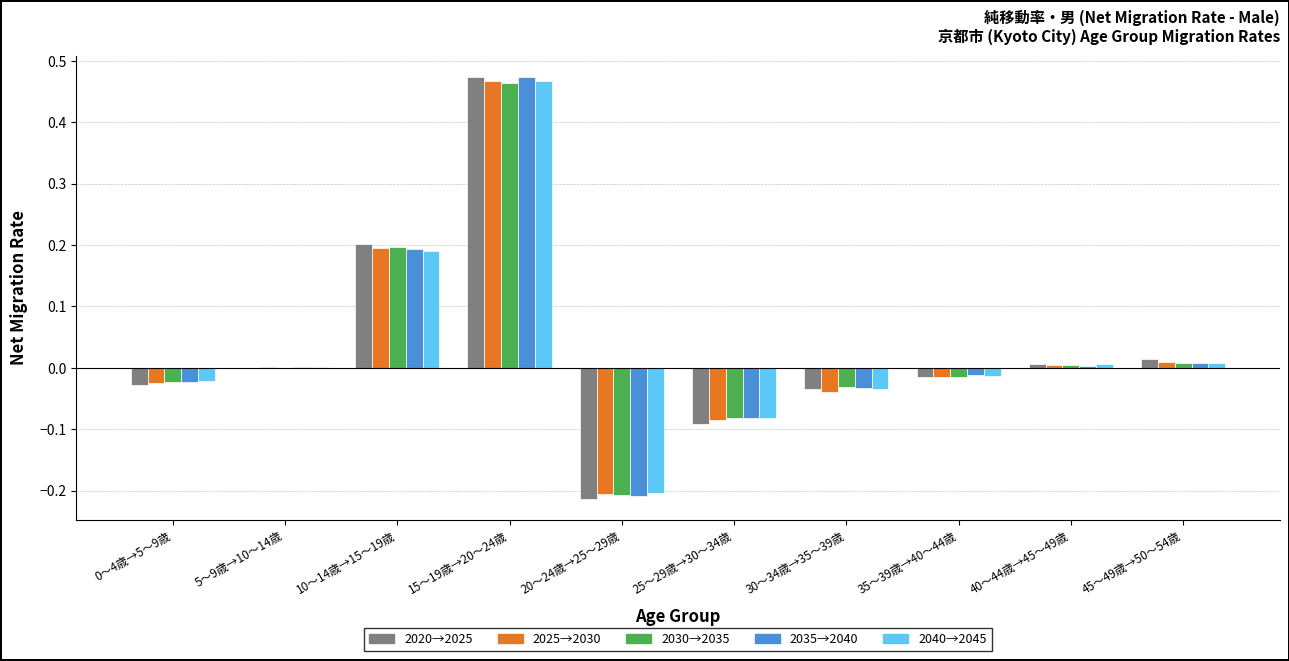

The value of 2035→2040 at 45～49歳→50～54歳 is 0.0. True or false?

True